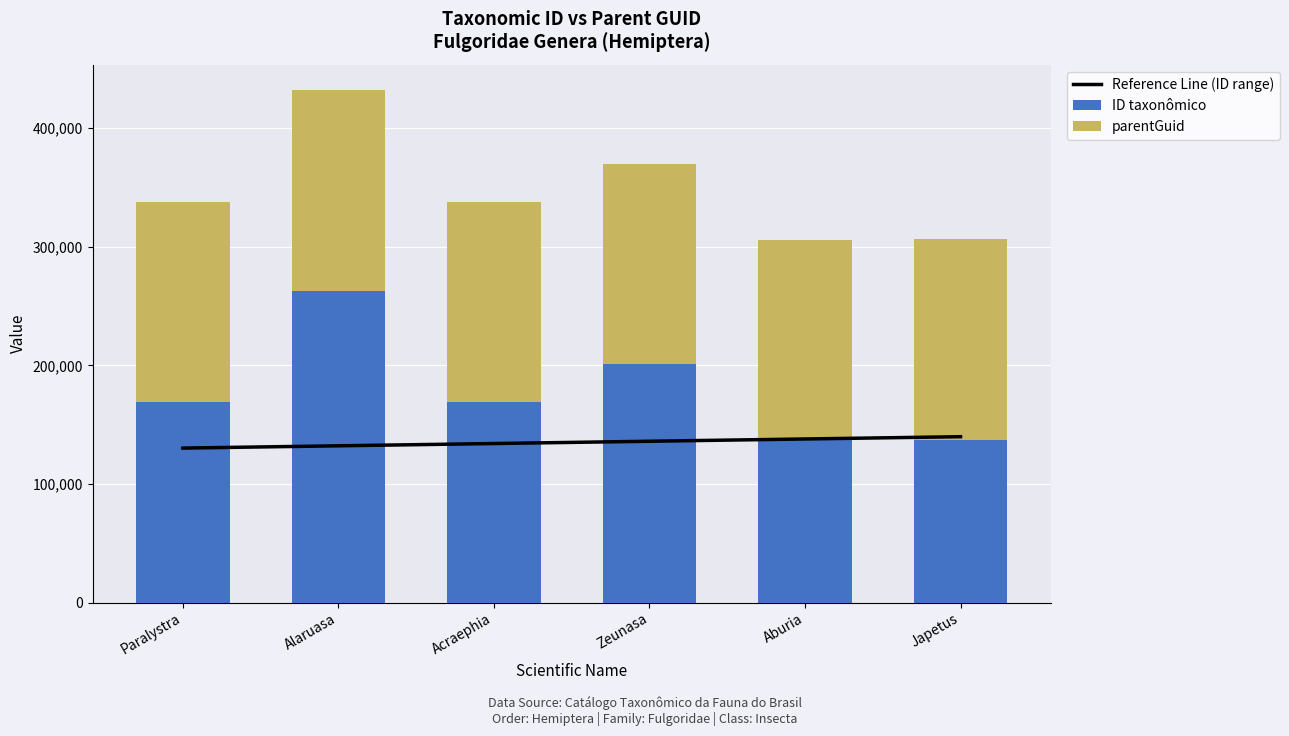

Between Japetus and Paralystra, which is larger?

Japetus